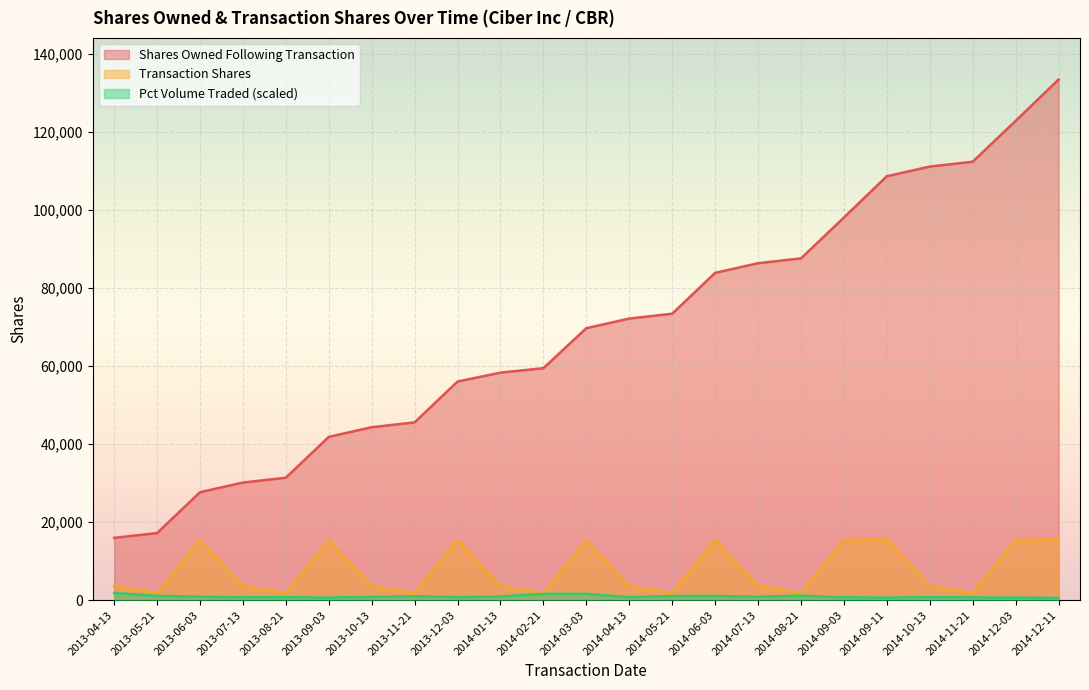

Where is pctVolumeTraded nearest to the value 1211?

2014-08-21